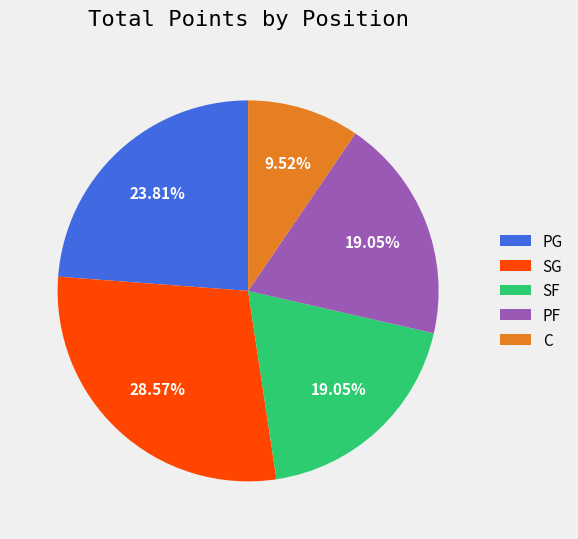

What is the smallest slice in the pie chart?

C